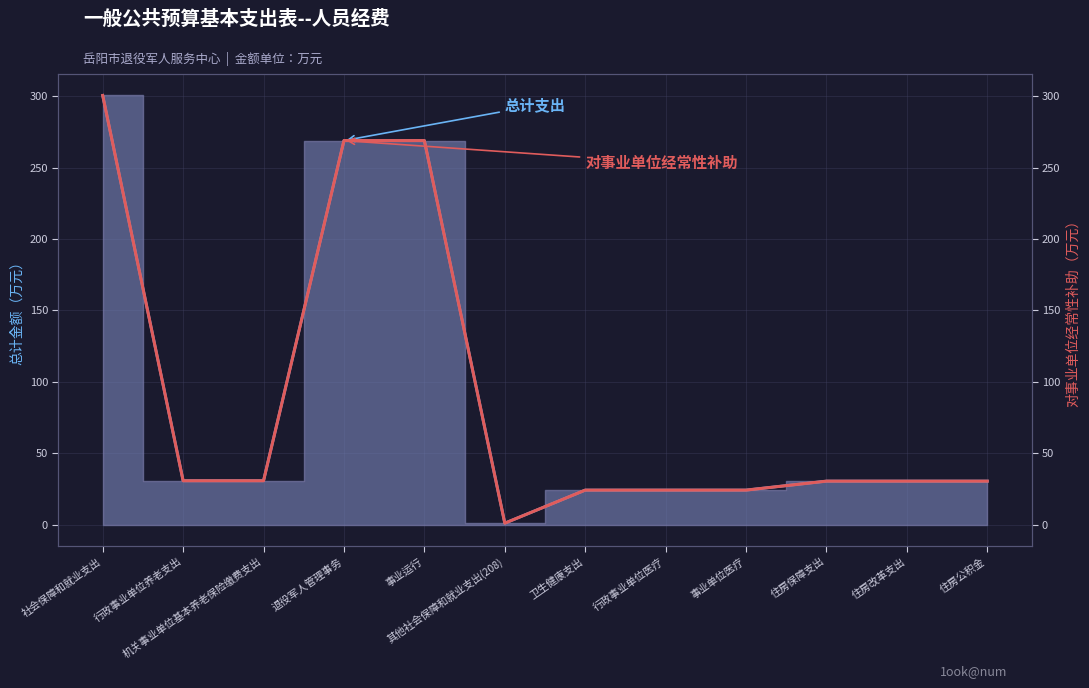

At which category does 对事业单位经常性补助 reach its first local valley?

其他社会保障和就业支出(208)